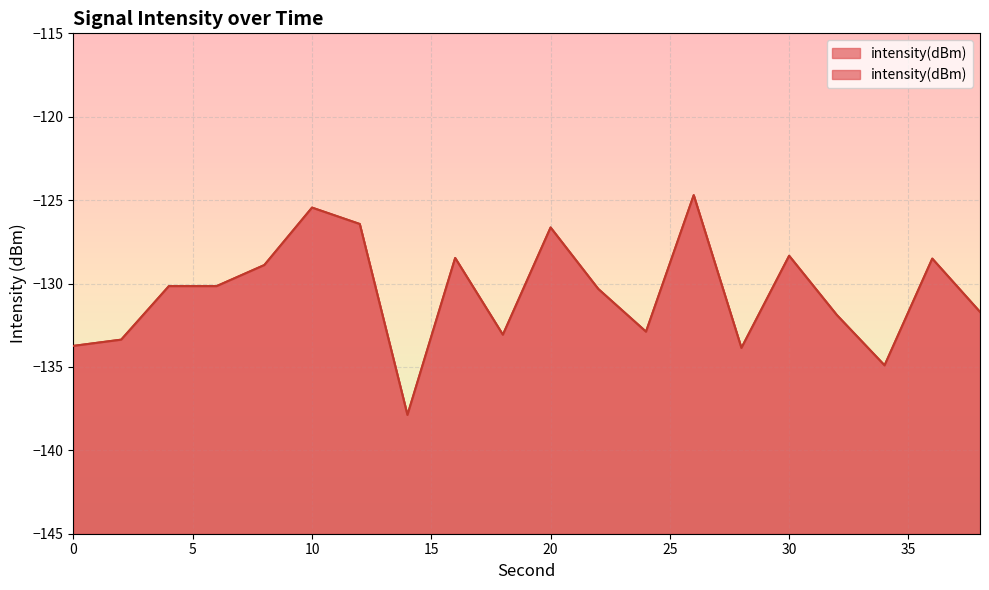

Rank the categories by value from highest to lowest.

26, 10, 12, 20, 30, 16, 36, 8, 4, 6, 22, 38, 32, 24, 18, 2, 0, 28, 34, 14